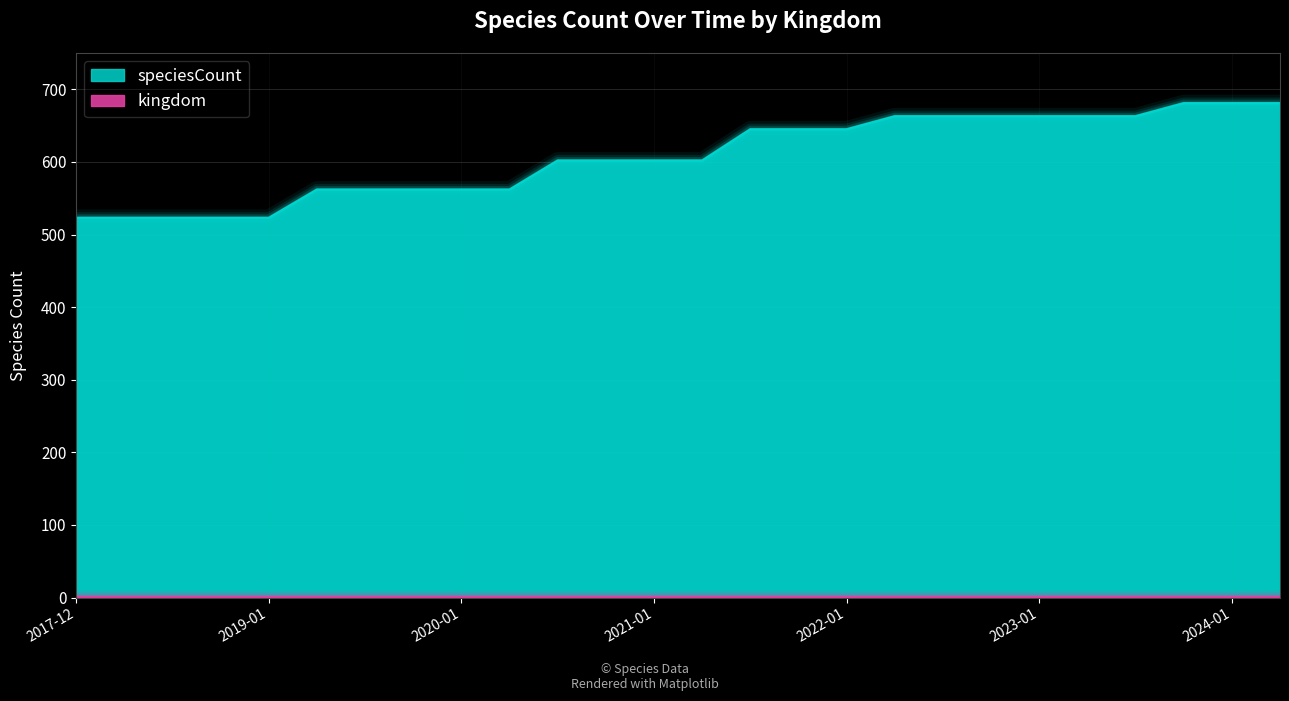

The value of speciesCount at 2024-01 is 681. True or false?

True